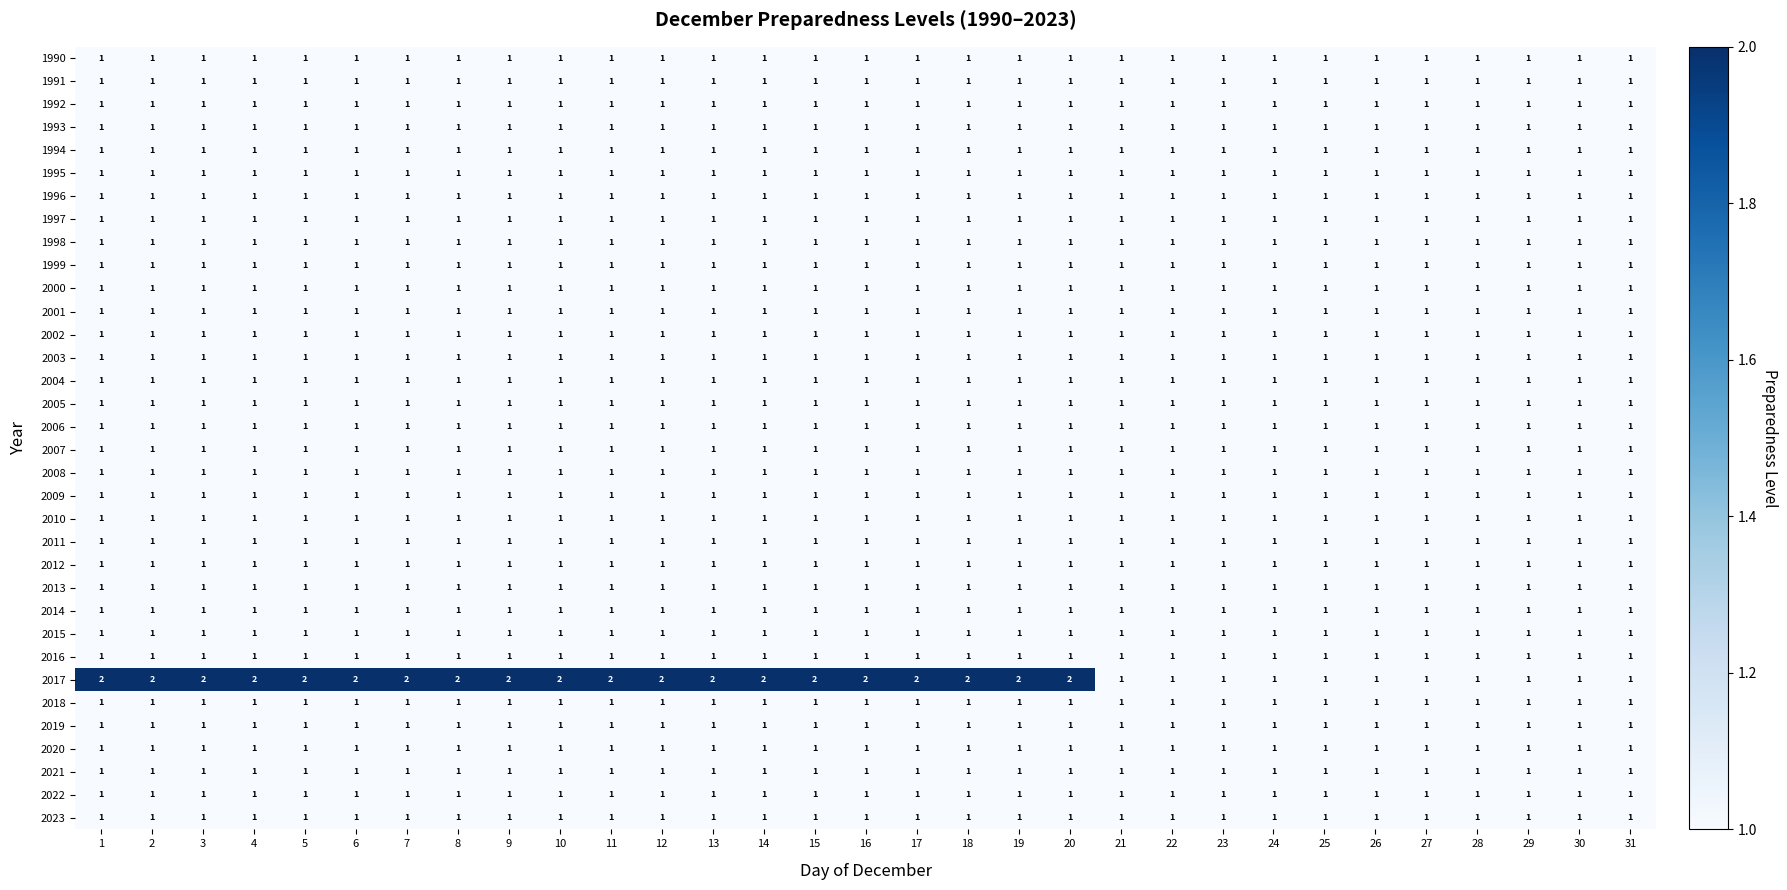

Which series has the widest spread of values?

2017